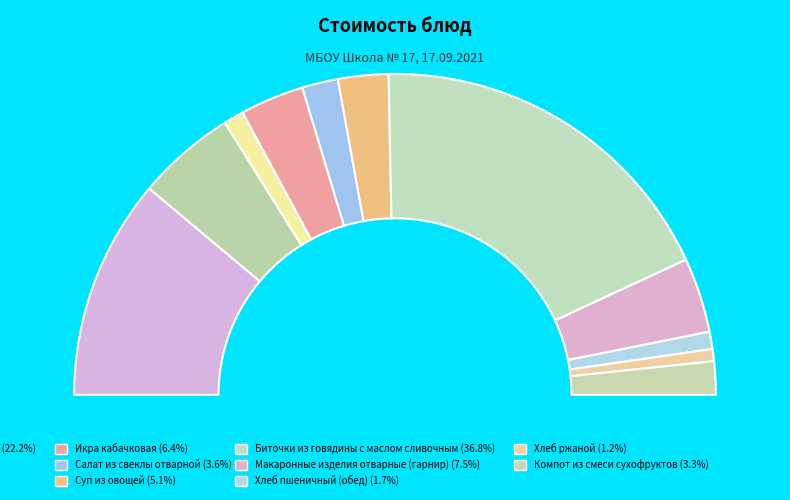

How many slices are in this pie chart?

11